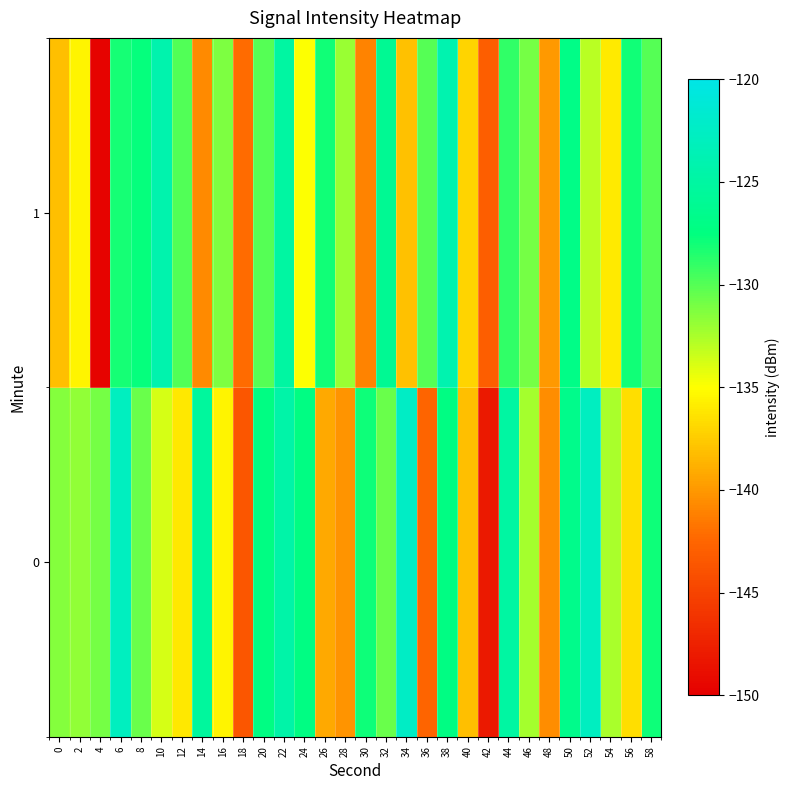

What is the spread (max minus min) of values at 36?

12.5